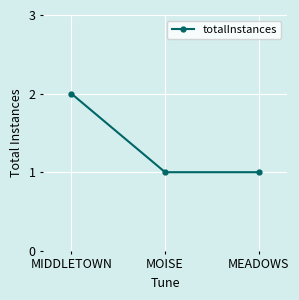

What is the minimum value shown in the chart?

1